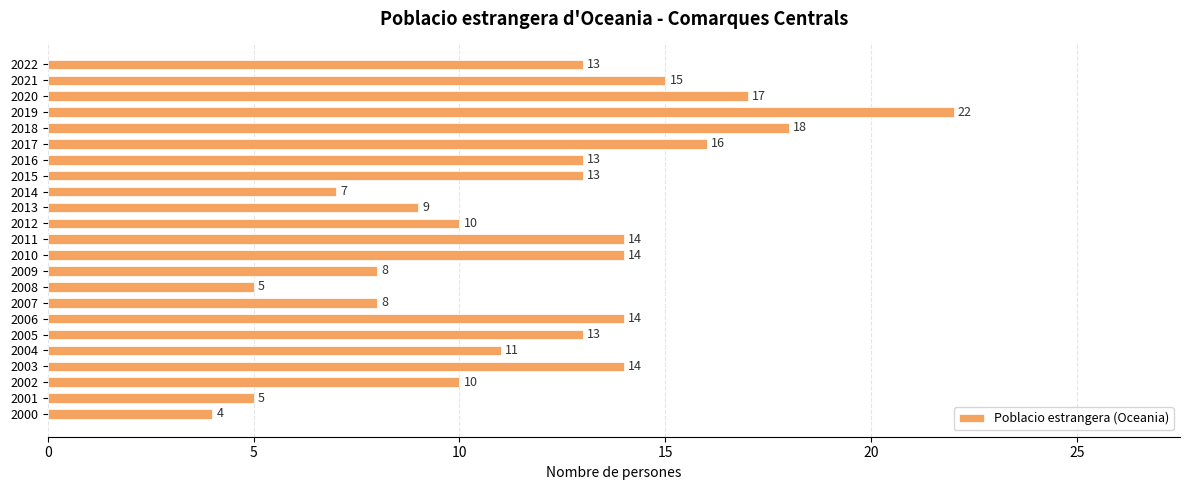

Reading bottom to top, list all the values displayed in this chart.

4	5	10	14	11	13	14	8	5	8	14	14	10	9	7	13	13	16	18	22	17	15	13